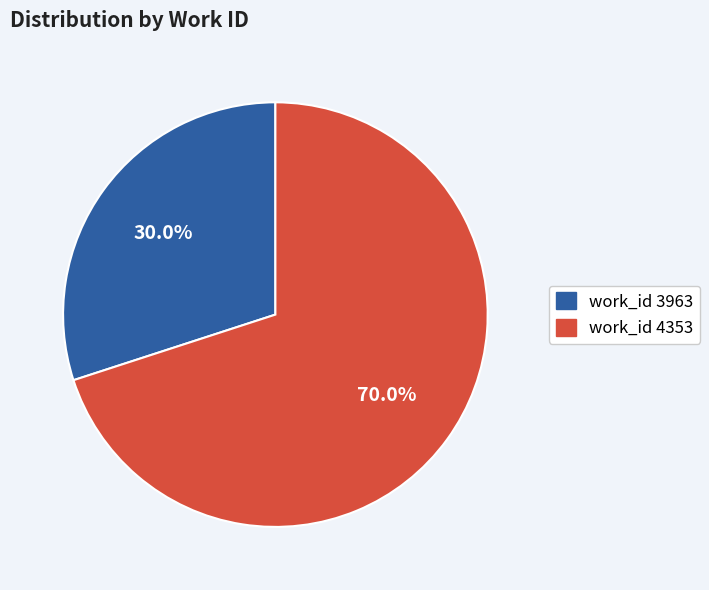

To the nearest percent, what is the difference between the largest and smallest slice percentages?

40%